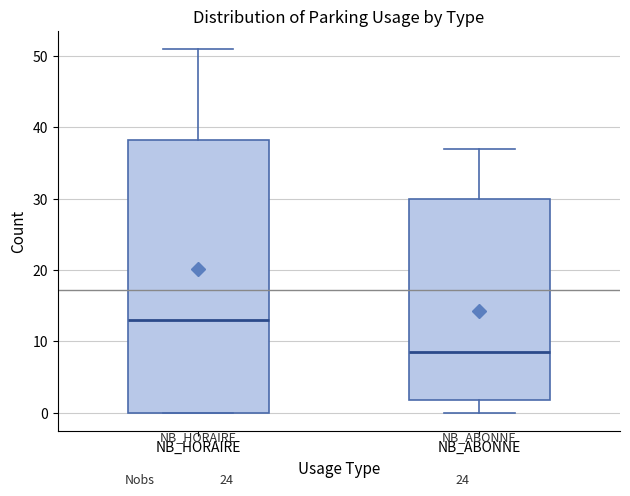

Where is the upper edge of the box for NB_HORAIRE on the y-axis? The values are not printed on the chart, so give them approximately, as read against the axis.

38